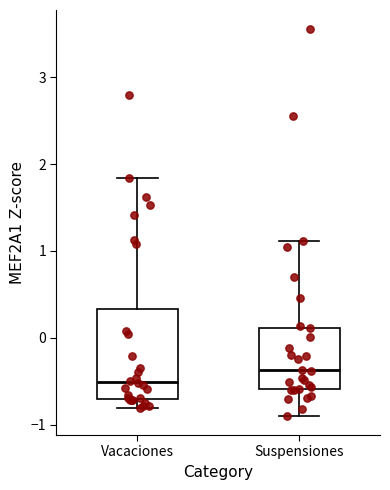

Comparing the boxes themselves (not the whiskers), which one is the tallest?

Vacaciones